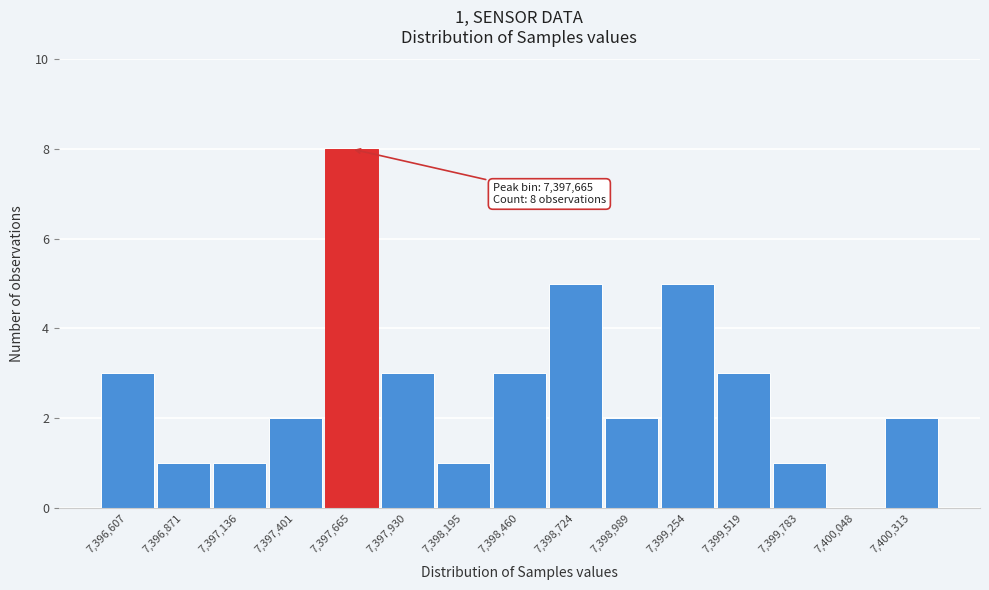

Reading left to right, what are all the values shown in this chart?

7,396,607=3	7,396,871=1	7,397,136=1	7,397,401=2	7,397,665=8	7,397,930=3	7,398,195=1	7,398,460=3	7,398,724=5	7,398,989=2	7,399,254=5	7,399,519=3	7,399,783=1	7,400,048=0	7,400,313=2